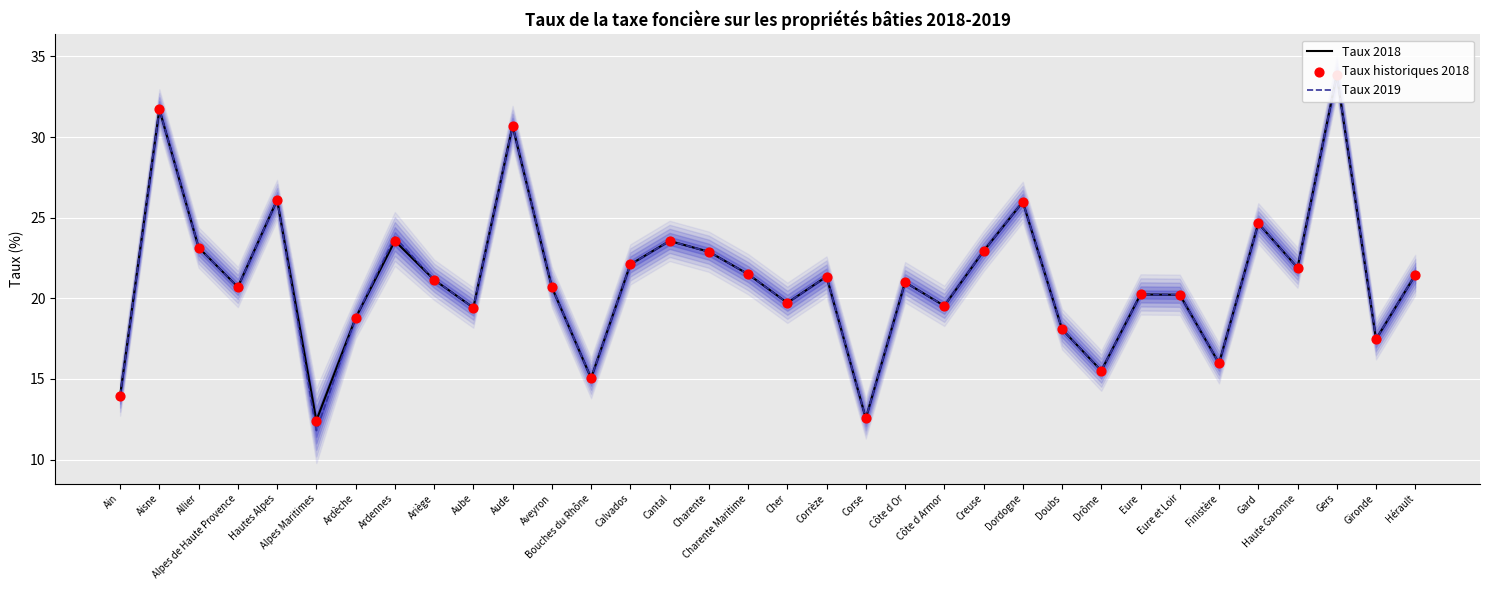

Which series reaches the minimum Y coordinate?

Taux 2019